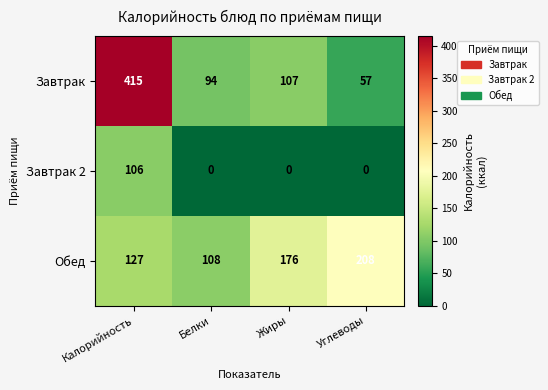

How many categories are shown in the chart?

4